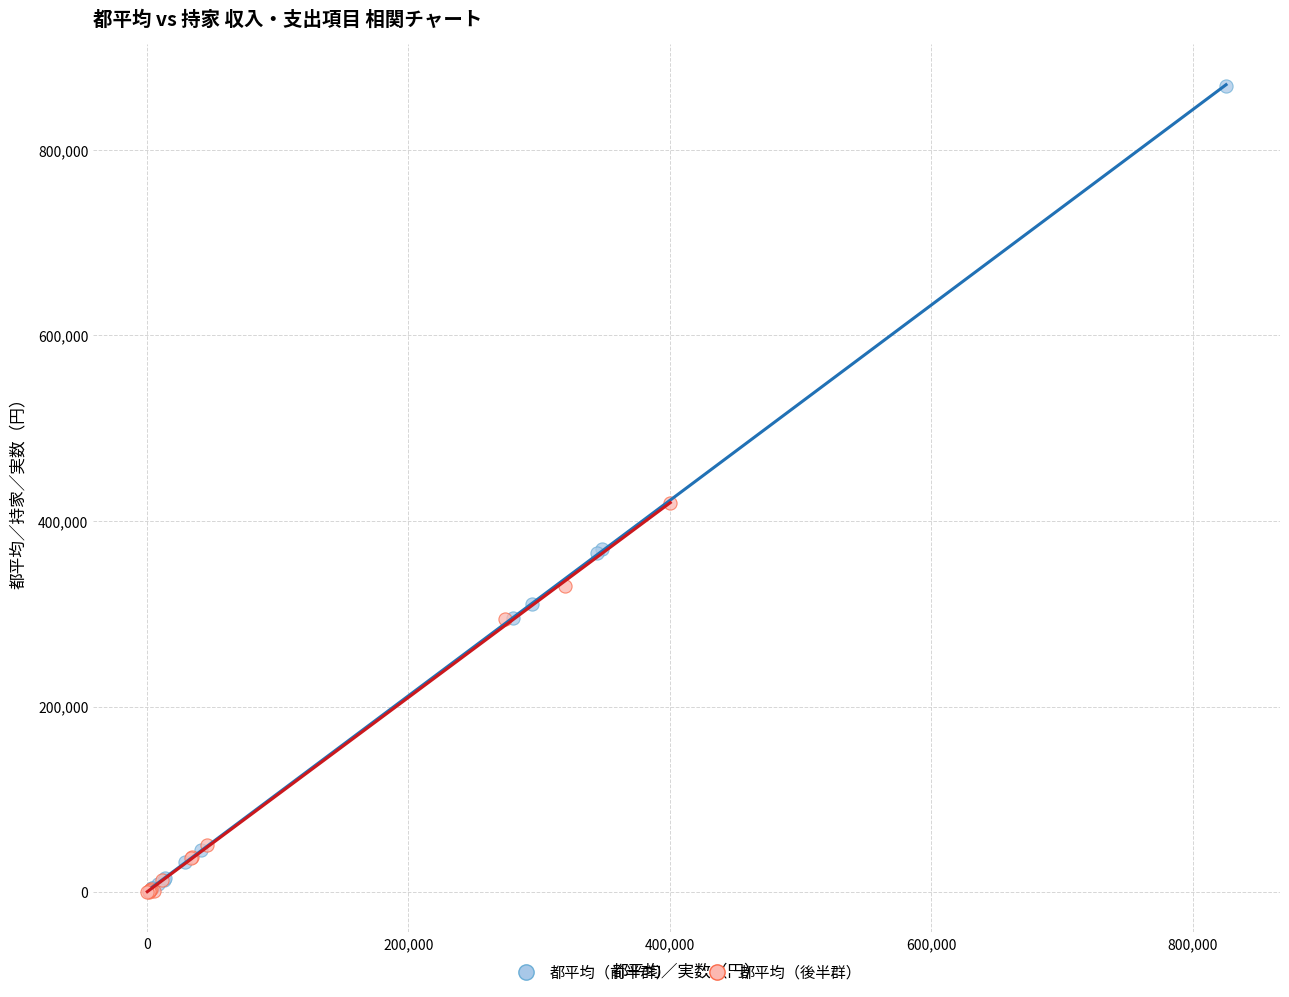

What are all the series names shown in the legend?

都平均（前半群）, 都平均（後半群）